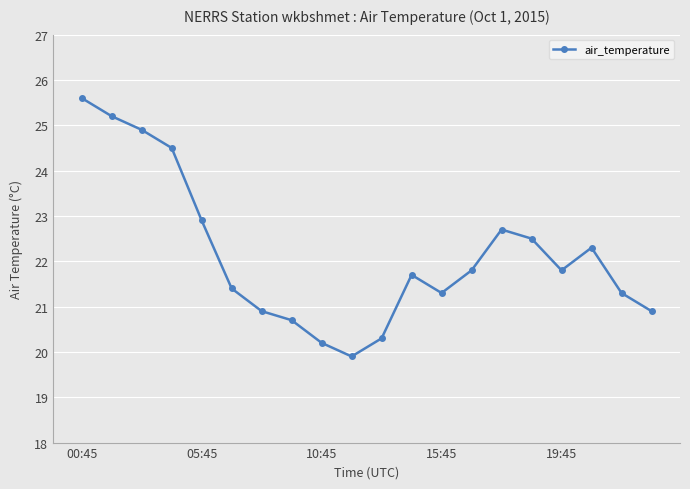

Reading right to left, extract all data points from this chart.

20.9	21.3	22.3	21.8	22.5	22.7	21.8	21.3	21.7	20.3	19.9	20.2	20.7	20.9	21.4	22.9	24.5	24.9	25.2	25.6